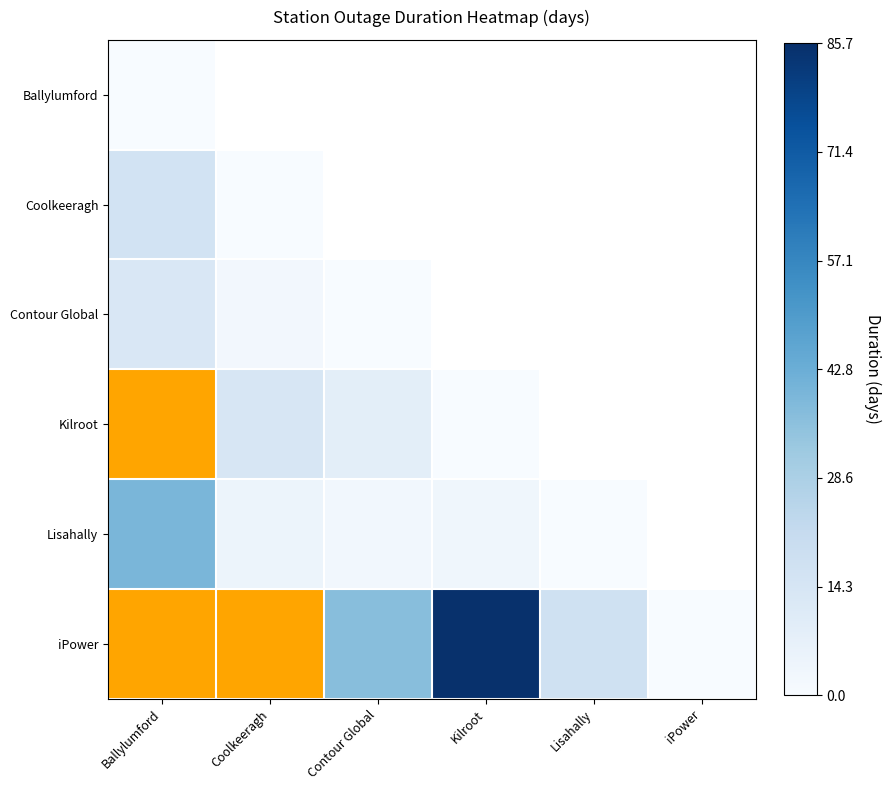

What is the approximate value of Coolkeeragh at Contour Global?

2.2